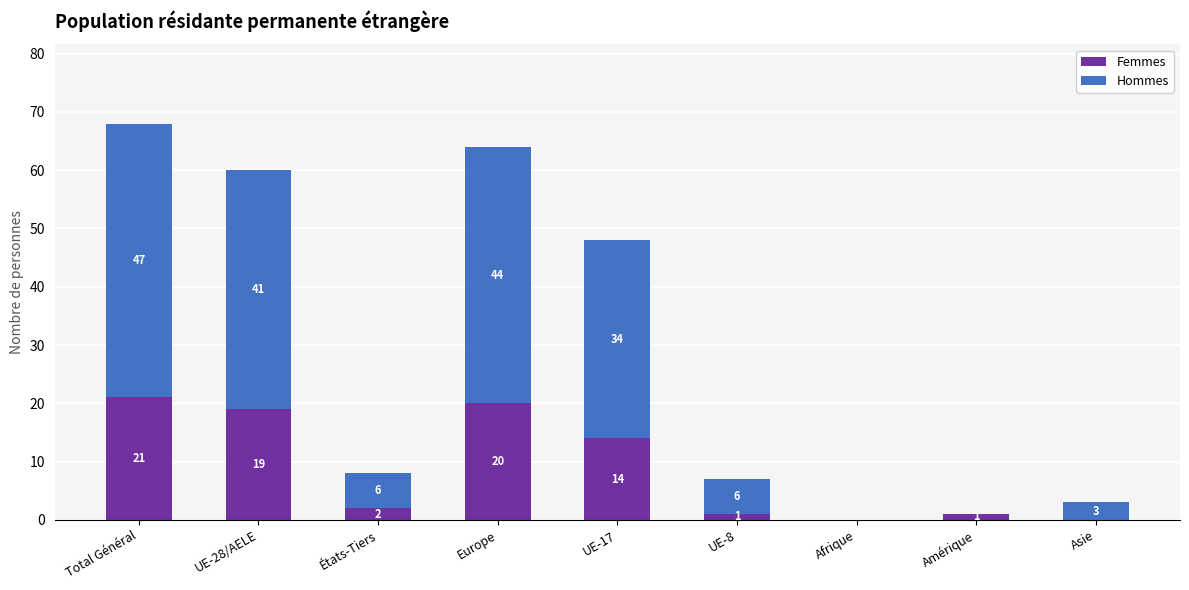

Are the bars grouped side by side (vs. stacked)?

No